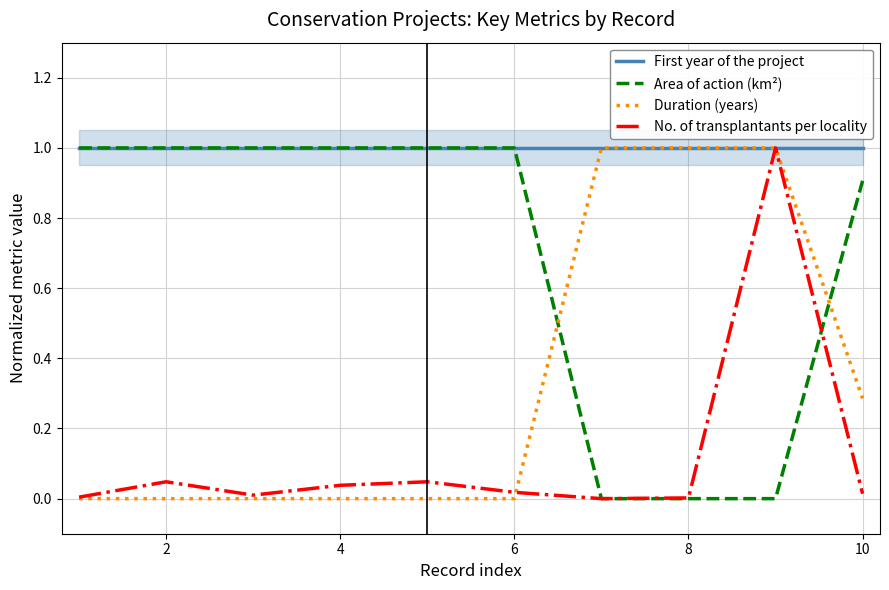

Is the value of Area of action (km²) at 4 greater than the value of No. of transplantants per locality at 2?

Yes